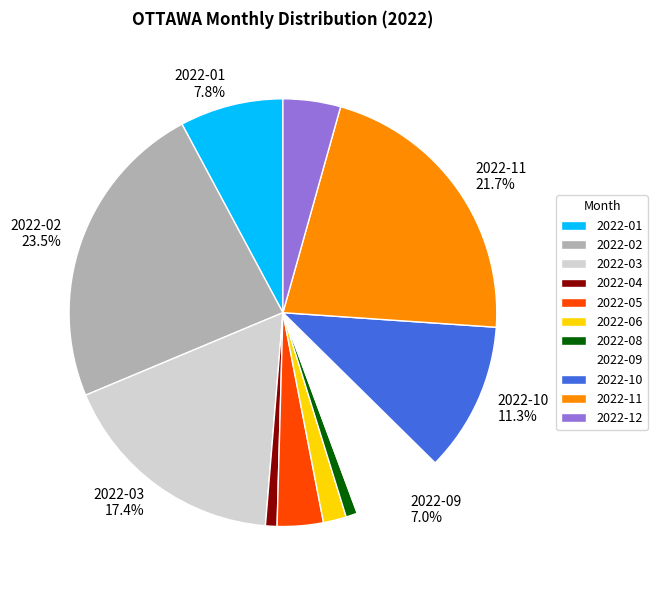

Count the number of slices in the pie.

11